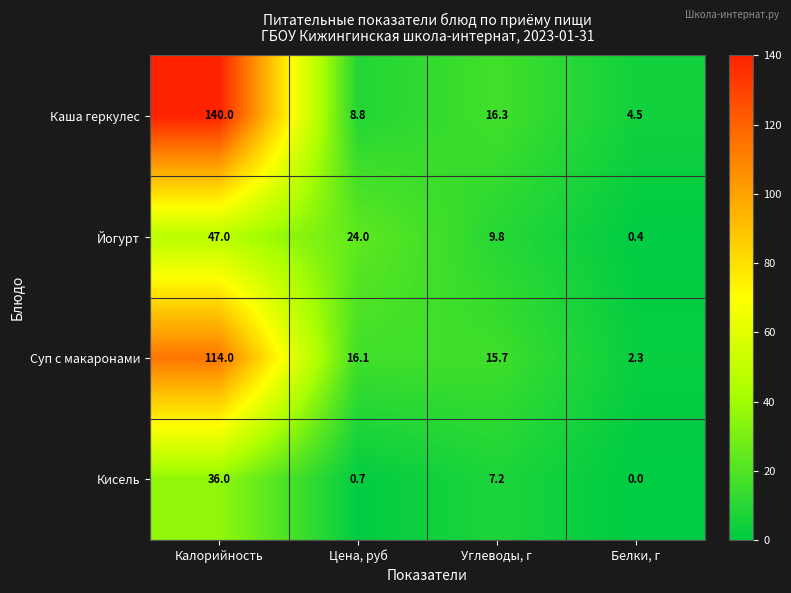

What is the maximum value for Кисель?

36.0